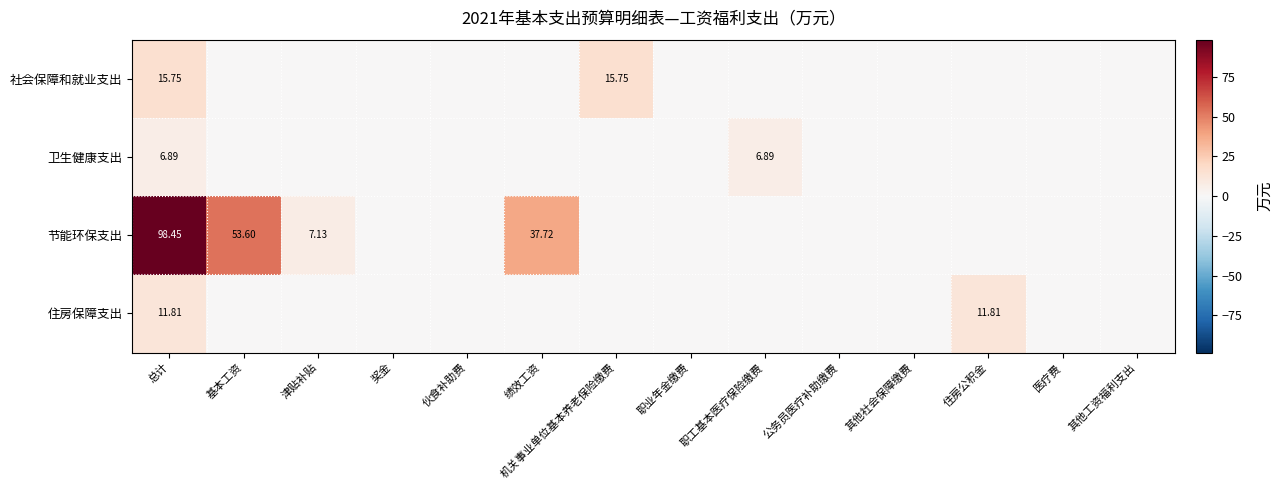

Rank the series at 总计 from highest to lowest value.

节能环保支出, 社会保障和就业支出, 住房保障支出, 卫生健康支出